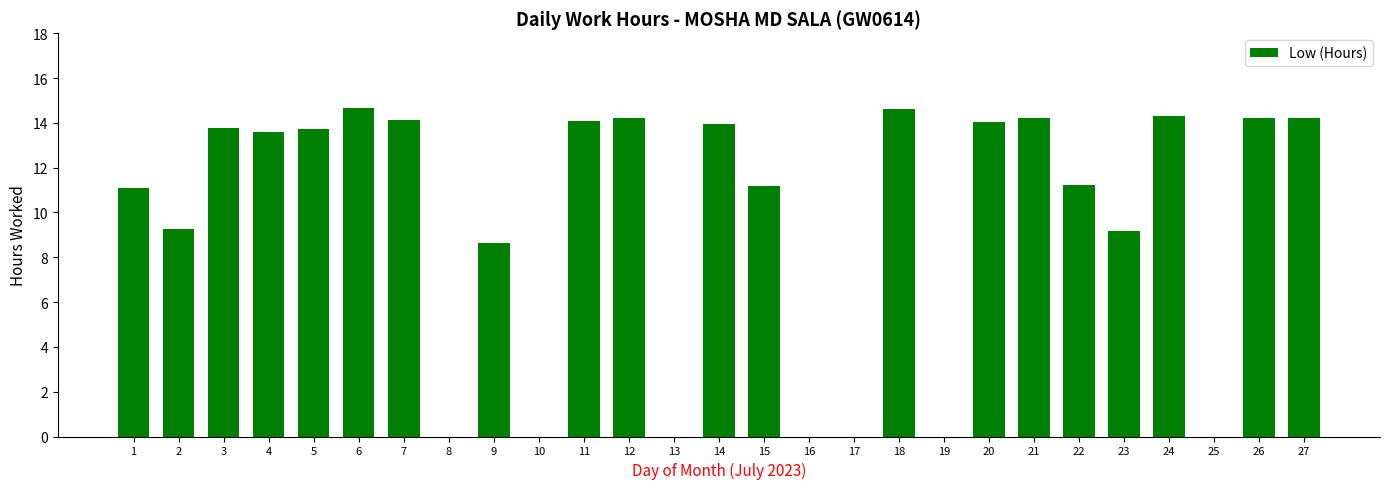

The value at 27 is 14.2. True or false?

True